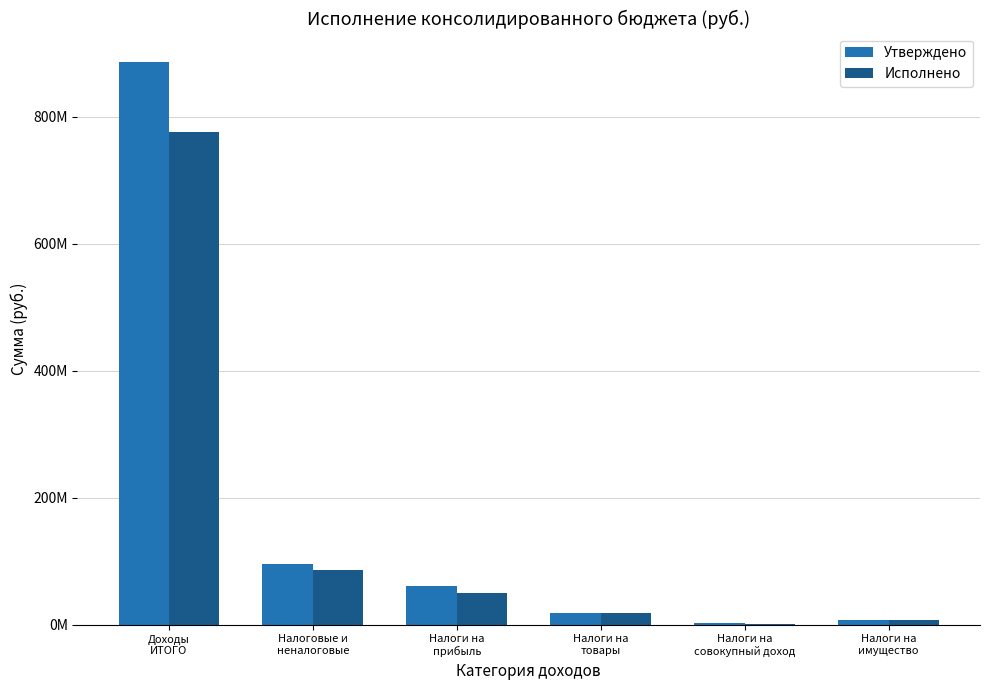

What are all the series names shown in the legend?

Утверждено, Исполнено